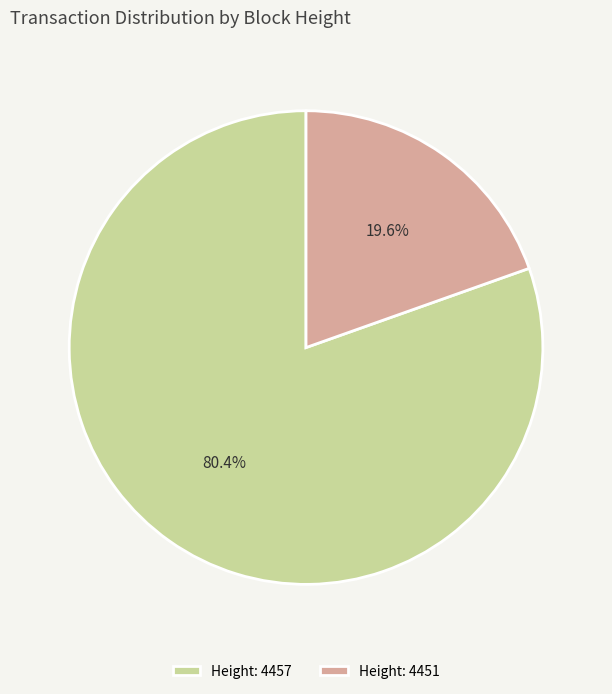

Rank the categories by value from lowest to highest.

Height: 4451, Height: 4457